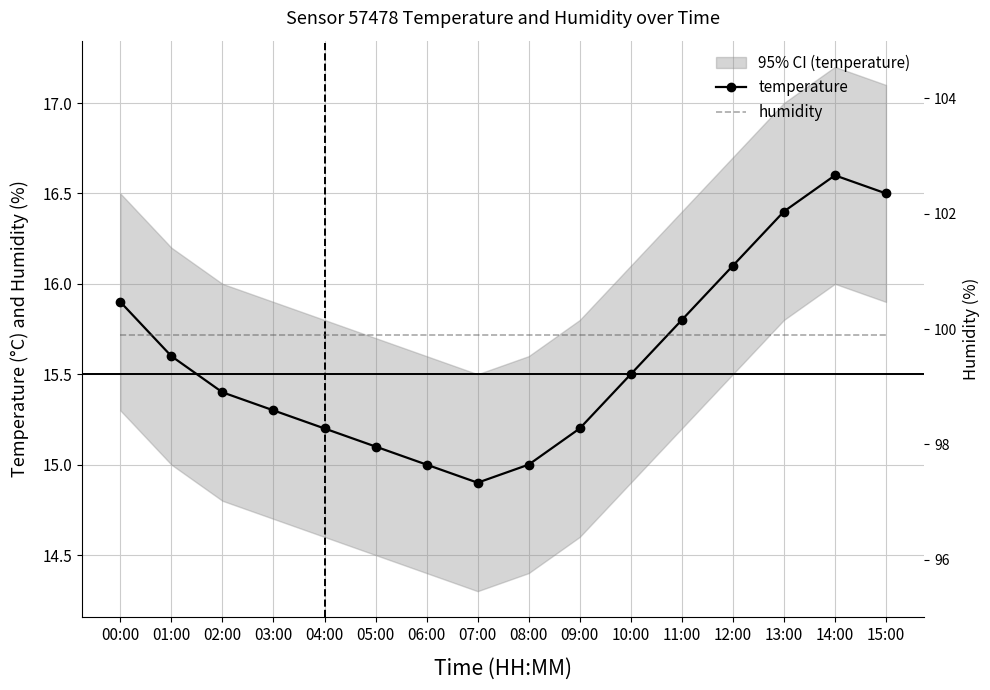

What is the value of the humidity point at the 6th from the left?

99.9